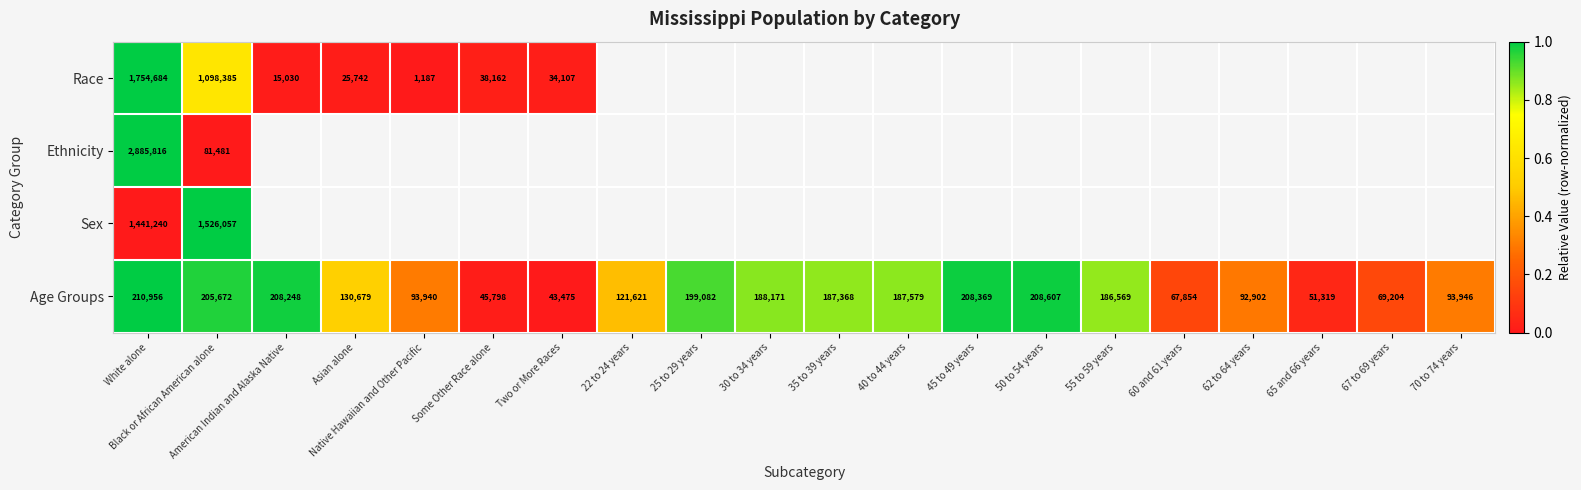

At which category is the sum across all series the highest?

White alone